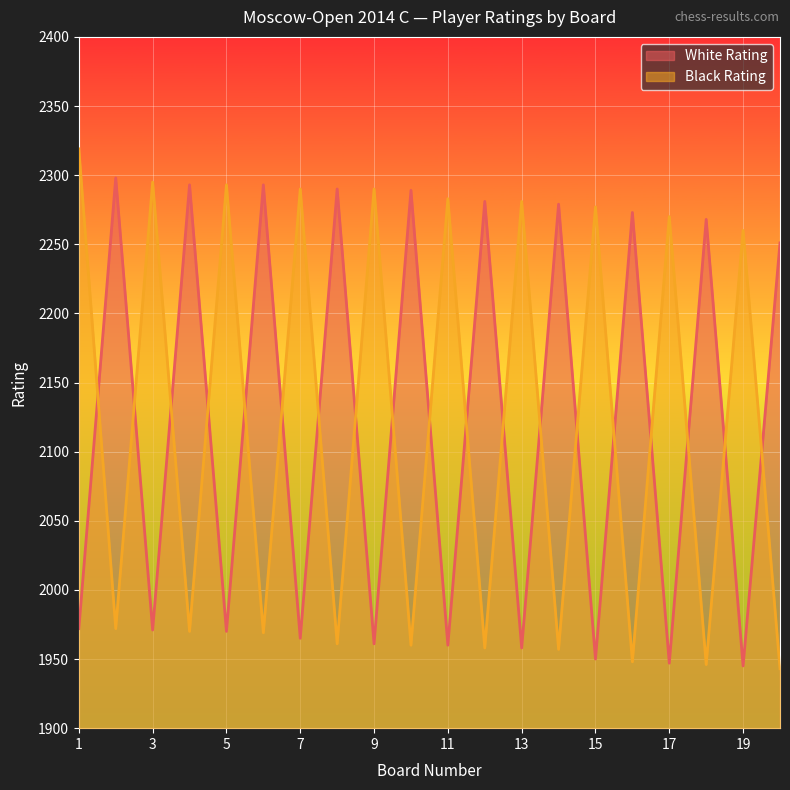

Where is the first local minimum for White Rating?

3